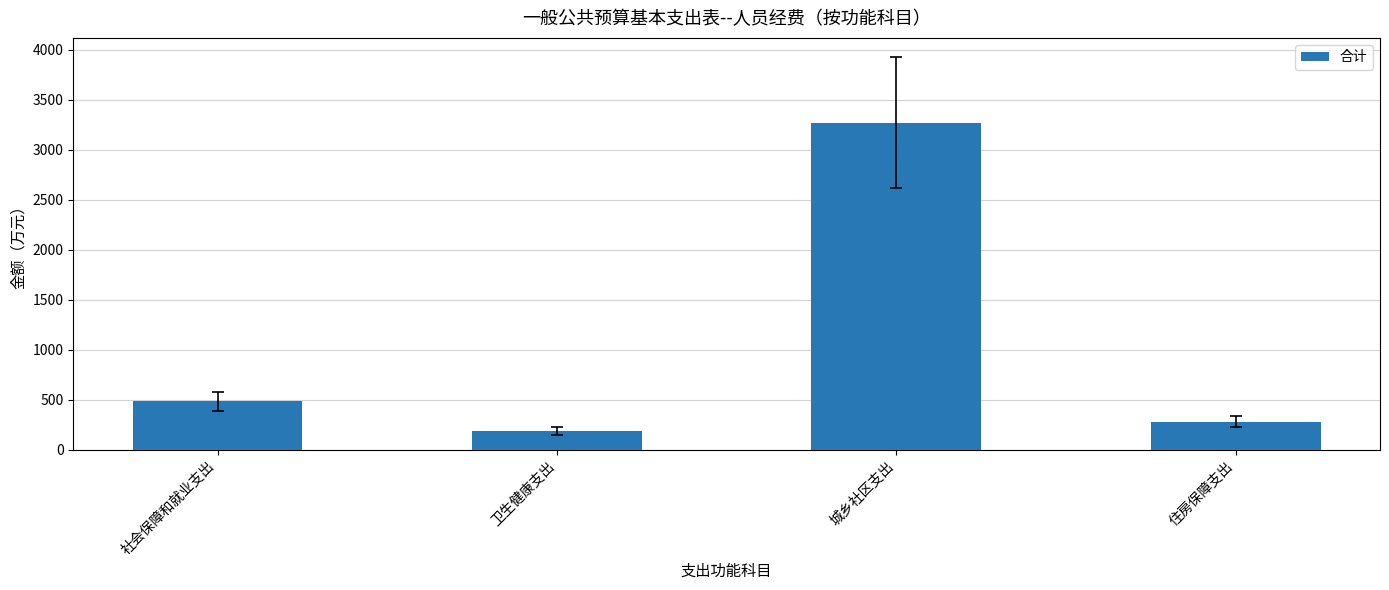

Does the chart contain any negative values?

No